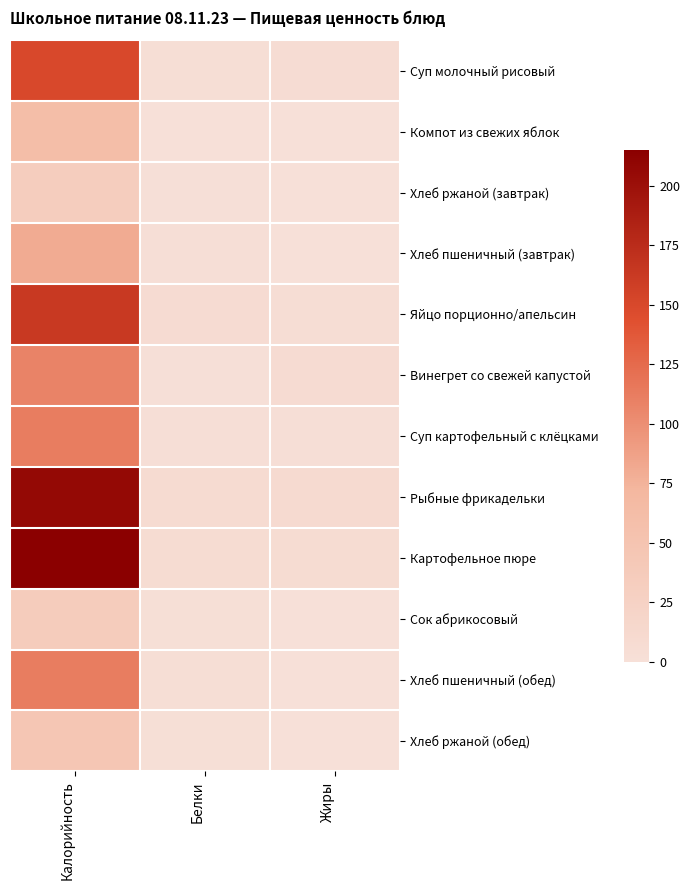

Reading left to right, transcribe all the data shown in this chart.

Суп молочный рисовый: Калорийность=150.0	Белки=4.0	Жиры=6.7
Компот из свежих яблок: Калорийность=60.6	Белки=0.0	Жиры=0.0
Хлеб ржаной (завтрак): Калорийность=33.1	Белки=1.3	Жиры=0.2
Хлеб пшеничный (завтрак): Калорийность=80.1	Белки=2.6	Жиры=0.3
Яйцо порционно/апельсин: Калорийность=163.0	Белки=8.0	Жиры=5.0
Винегрет со свежей капустой: Калорийность=108.0	Белки=1.2	Жиры=8.1
Суп картофельный с клёцками: Калорийность=111.9	Белки=3.0	Жиры=3.3
Рыбные фрикадельки: Калорийность=206.1	Белки=8.6	Жиры=10.3
Картофельное пюре: Калорийность=214.0	Белки=7.0	Жиры=7.3
Сок абрикосовый: Калорийность=36.0	Белки=2.0	Жиры=0.2
Хлеб пшеничный (обед): Калорийность=112.0	Белки=4.0	Жиры=0.3
Хлеб ржаной (обед): Калорийность=46.0	Белки=2.0	Жиры=0.5